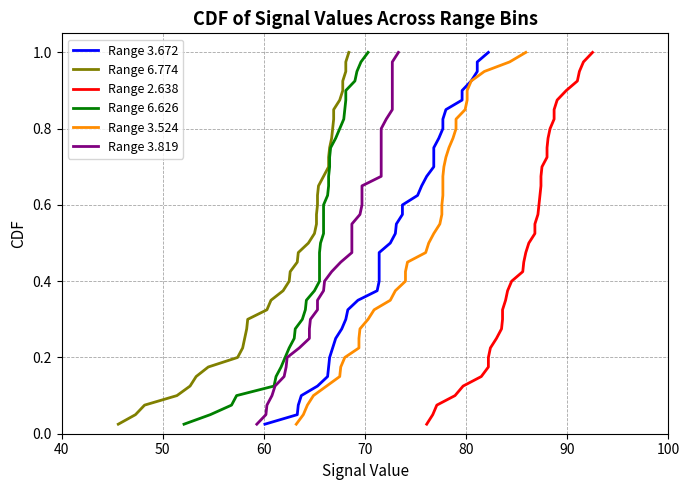

True or false: Range 3.524 has more than 2 points higher than both neighbors.

False